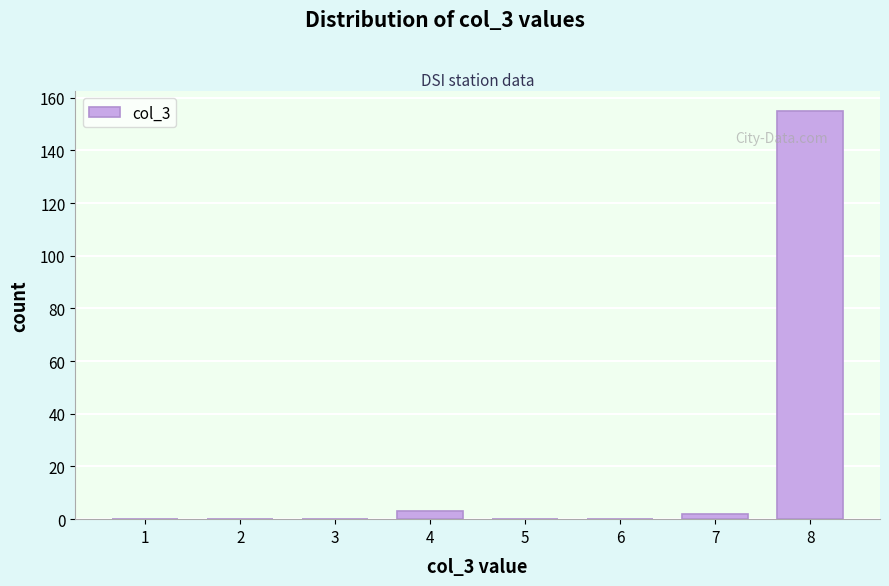

Reading left to right, what are all the values shown in this chart?

1=0	2=0	3=0	4=3	5=0	6=0	7=2	8=155